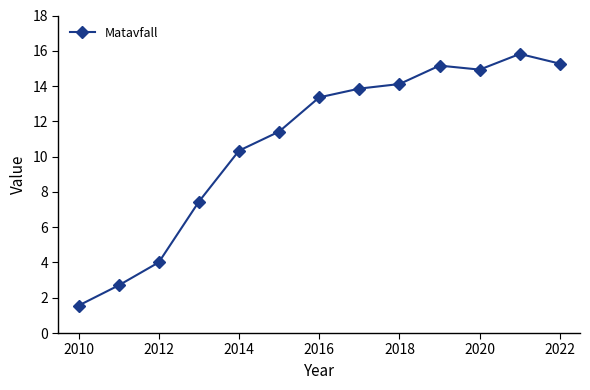

What is the average value?

10.8